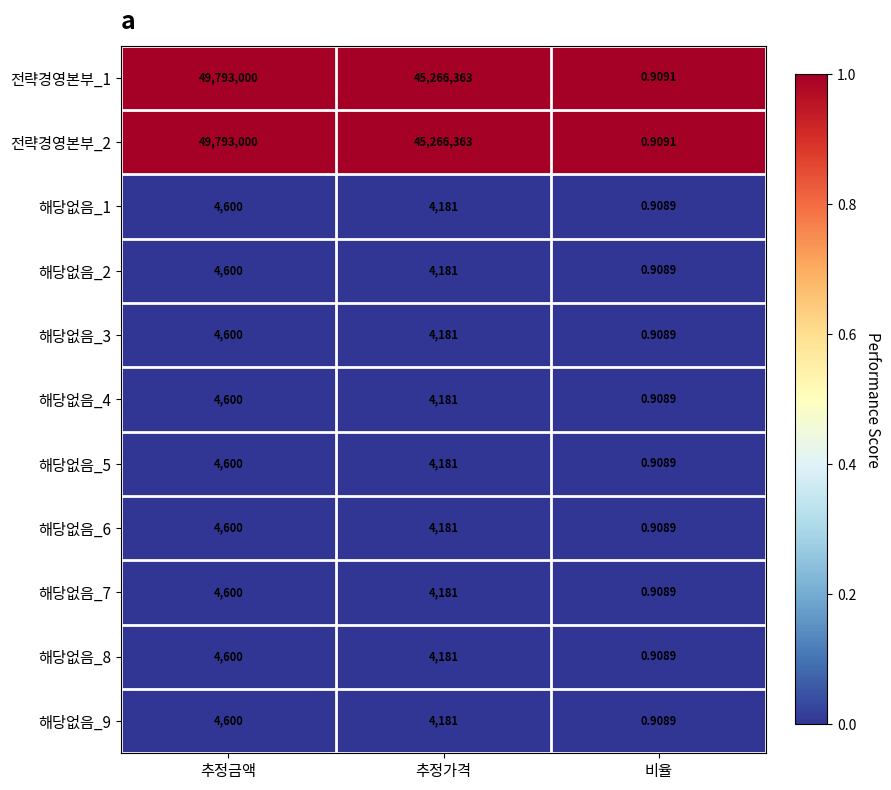

At which category is the sum across all series the highest?

추정금액